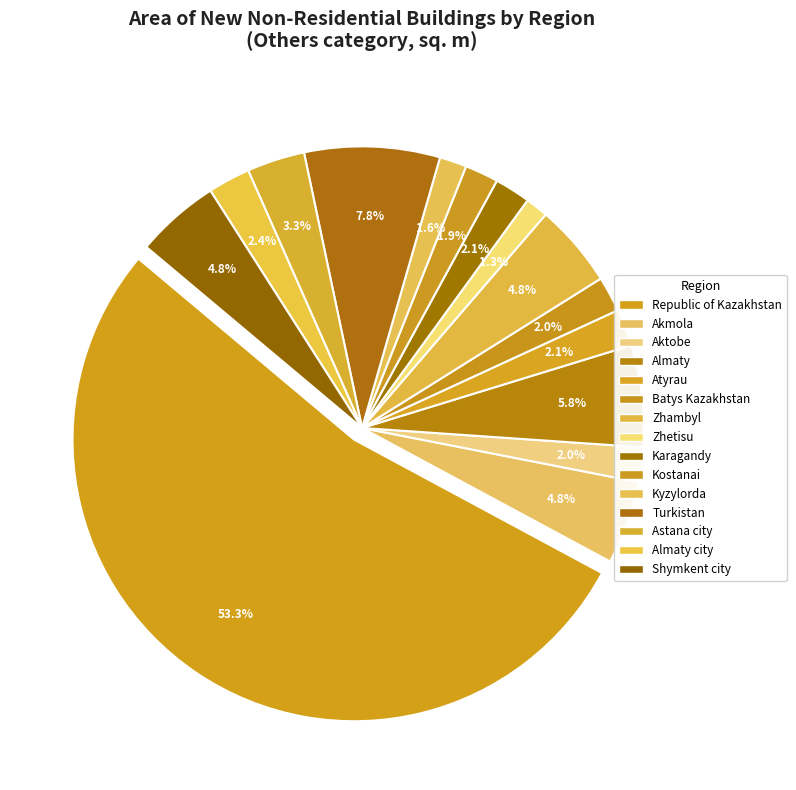

Which category accounts for the majority?

Republic of Kazakhstan